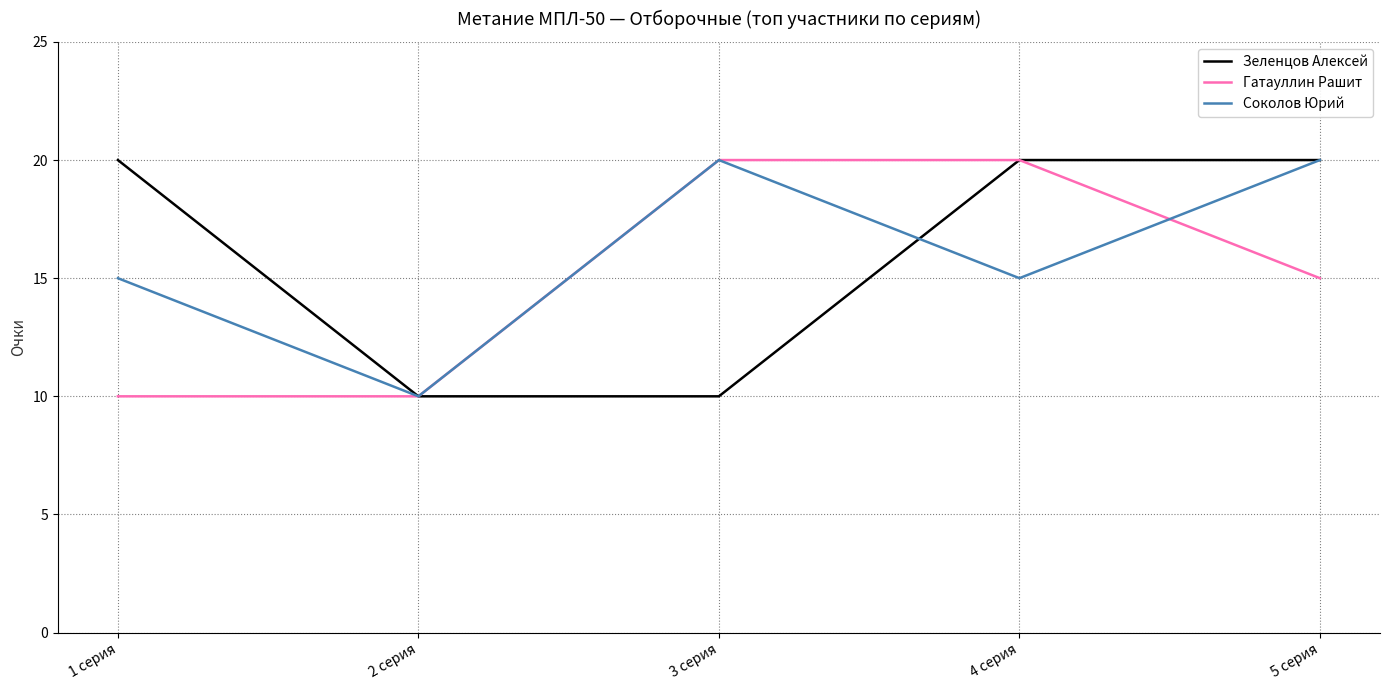

What position from the right is 3 серия?

3